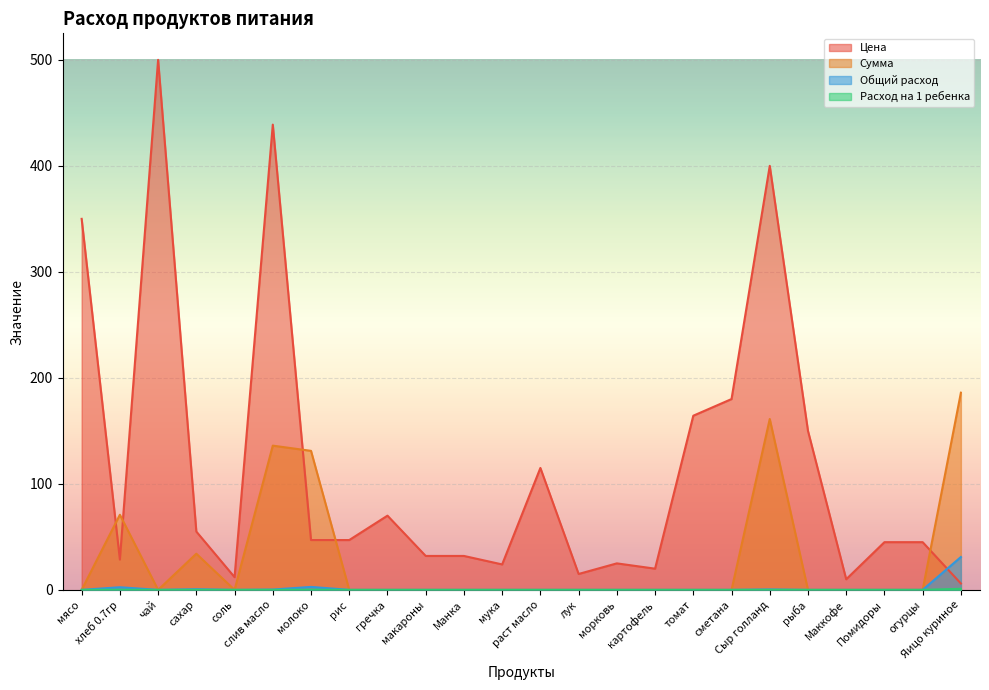

At which label does Общий расход reach its peak?

Яицо куриное